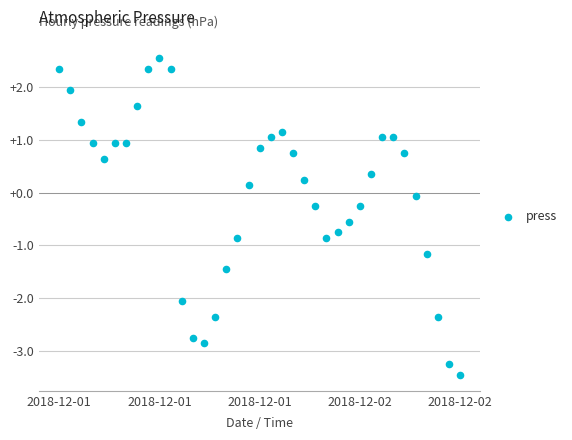

What is the range of Y values (max minus min)?

6.0